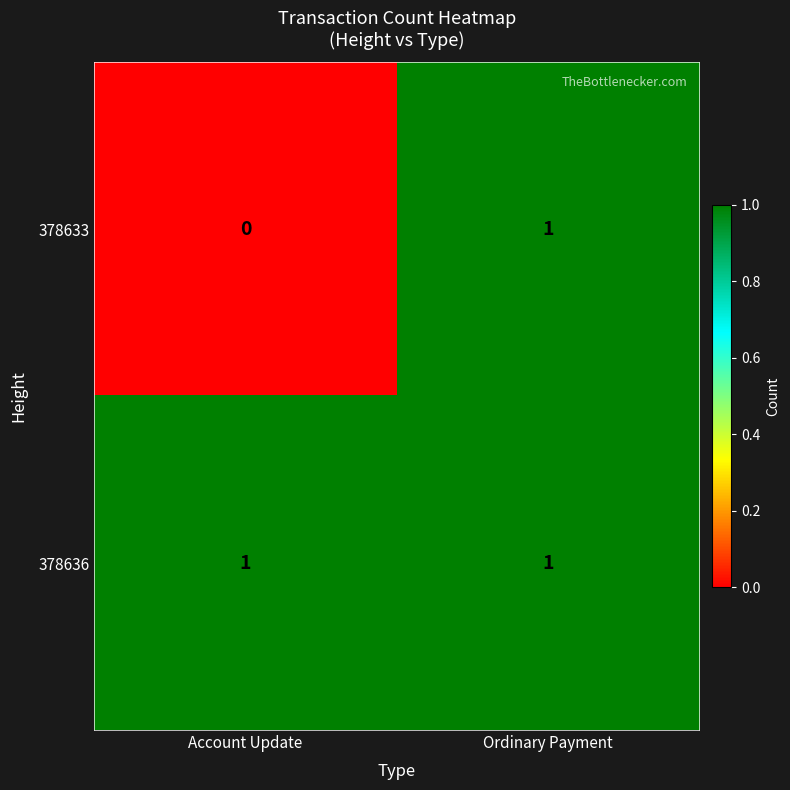

The value of 378636 at Ordinary Payment is 1. True or false?

True